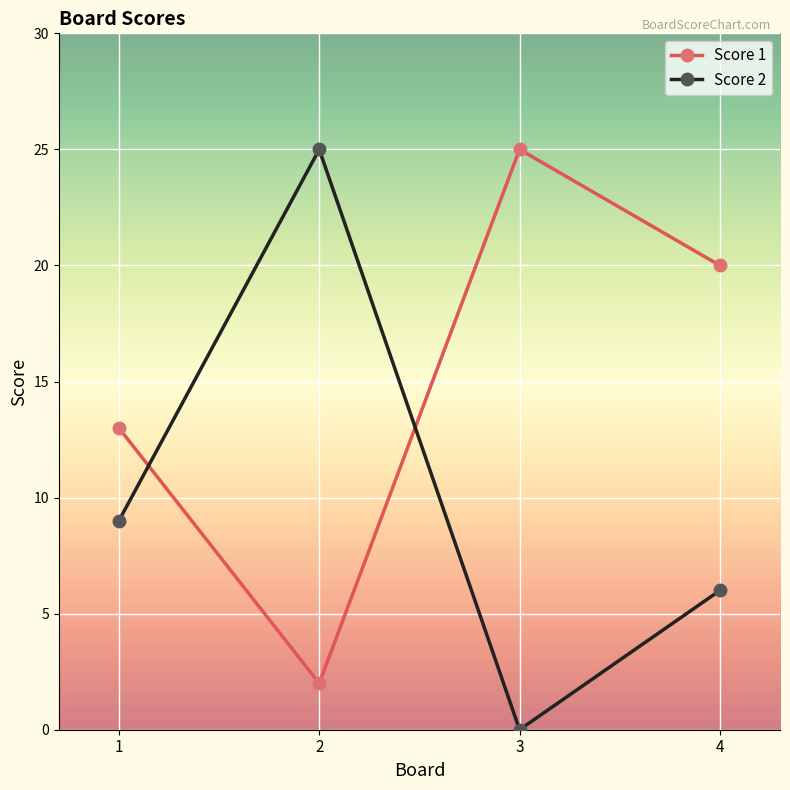

What are all the series names shown in the legend?

Score 1, Score 2